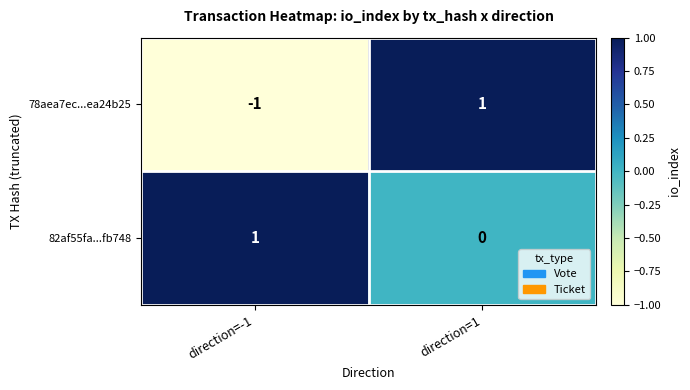

Count the number of data series in this chart.

2